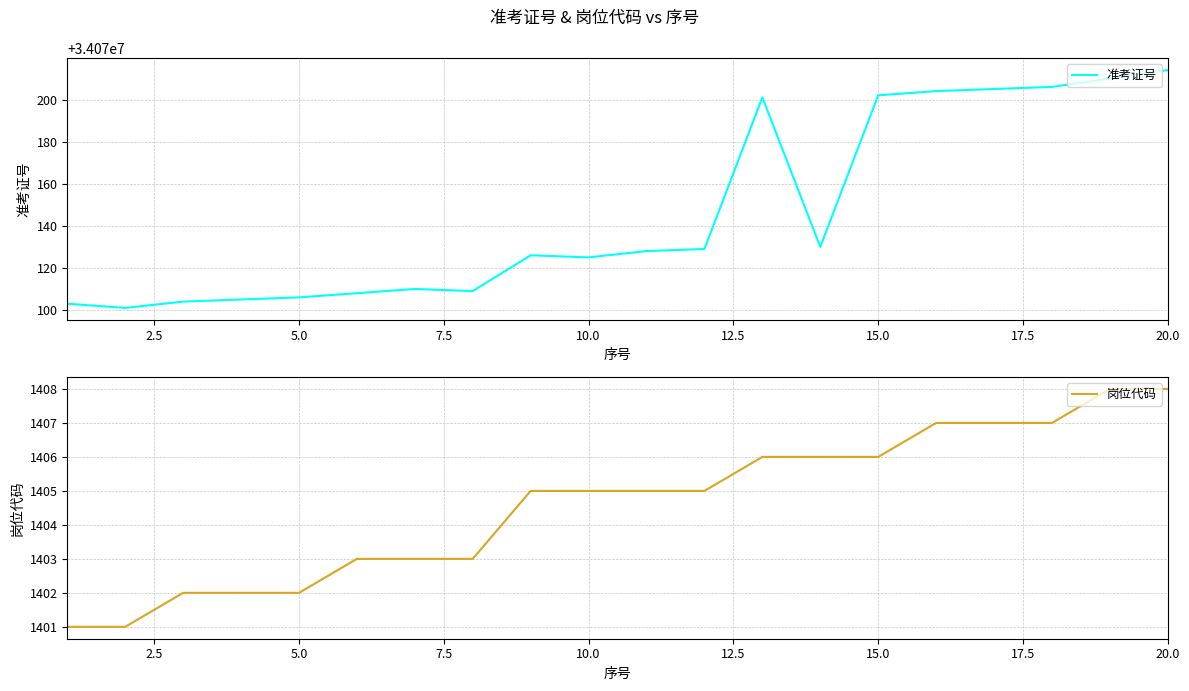

What is the maximum value for 准考证号?

34070214